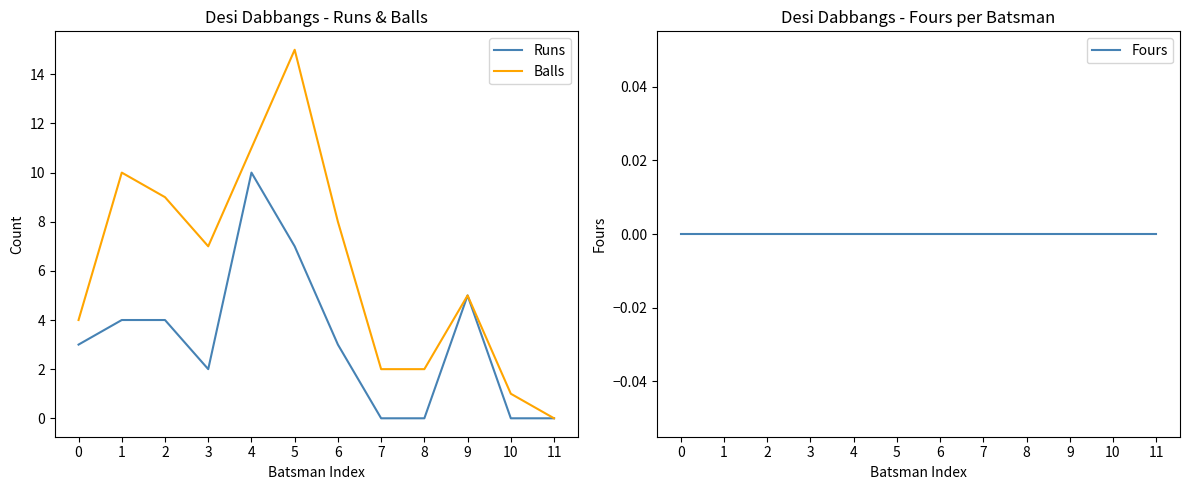

Reading right to left, extract all data points from this chart.

Runs: 11=0	10=0	9=5	8=0	7=0	6=3	5=7	4=10	3=2	2=4	1=4	0=3
Balls: 11=0	10=1	9=5	8=2	7=2	6=8	5=15	4=11	3=7	2=9	1=10	0=4
Fours: 11=0	10=0	9=0	8=0	7=0	6=0	5=0	4=0	3=0	2=0	1=0	0=0